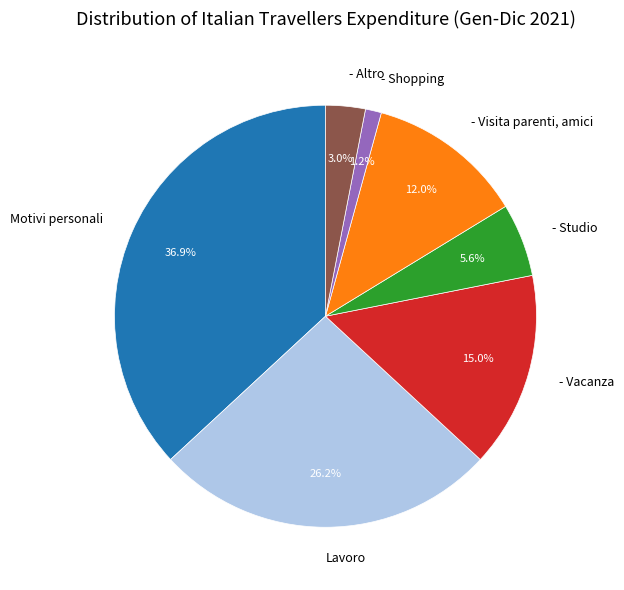

Which has a higher value, Motivi personali or - Studio?

Motivi personali